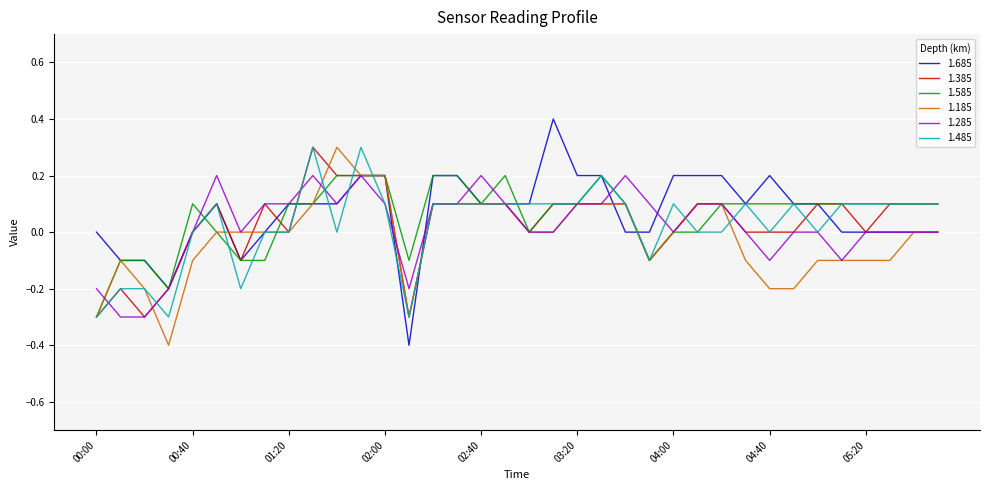

What is the greatest value displayed?

0.4